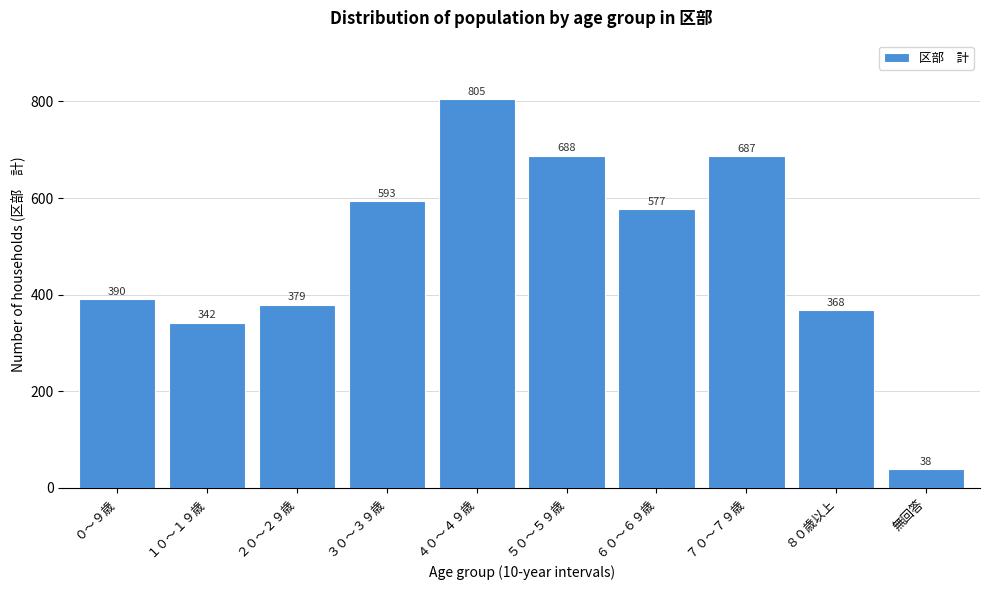

Reading left to right, list all the values displayed in this chart.

390	342	379	593	805	688	577	687	368	38